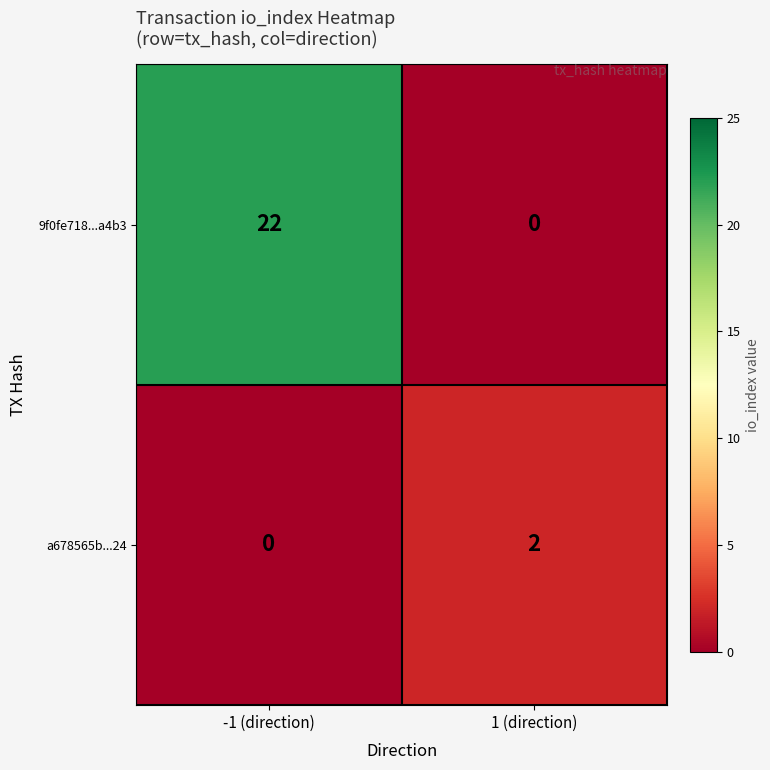

Reading left to right, list all the values displayed in this chart.

9f0fe718...a4b3: 22	0
a678565b...24: 0	2